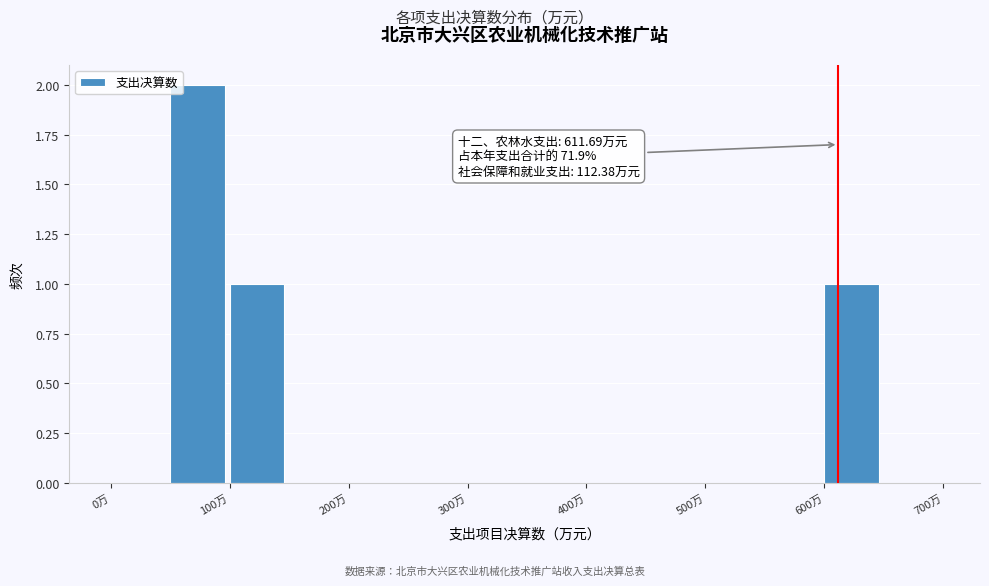

Over which range of the x-axis is the bar tallest?

50 to 100